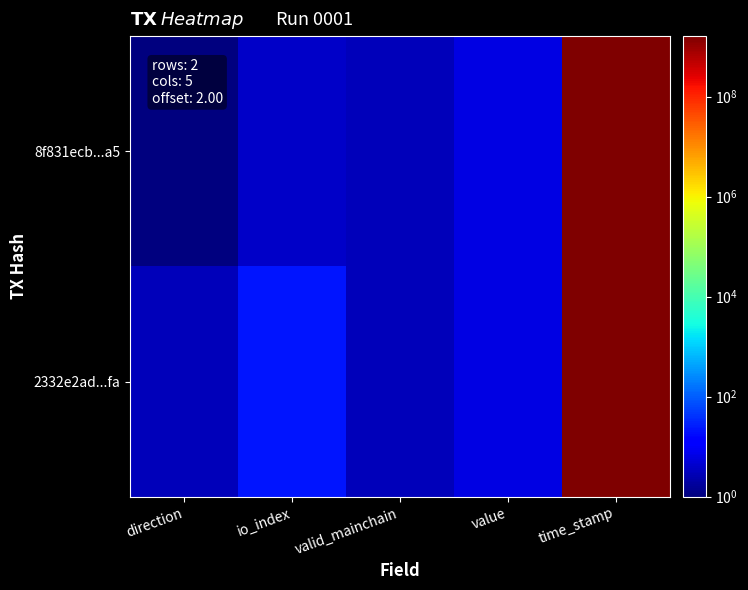

Which category has the lowest value across all series?

direction